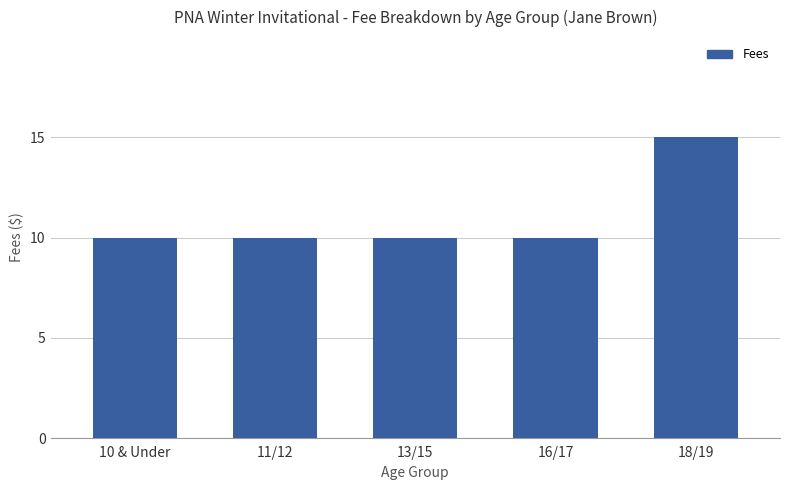

What is the average value?

11